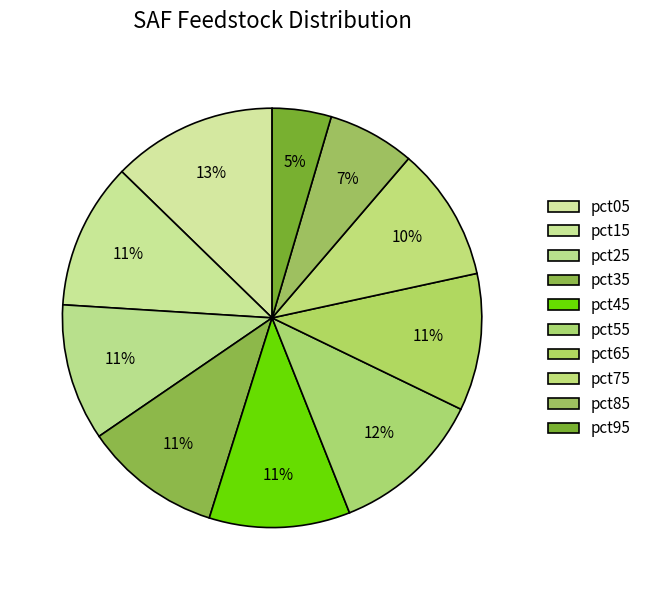

To the nearest percent, what is the average slice percentage?

10%